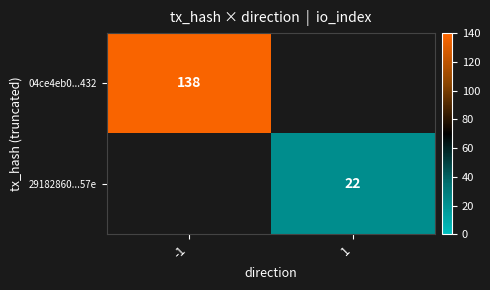

Is it true that 04ce4eb0...432 equals 138 at -1?

True